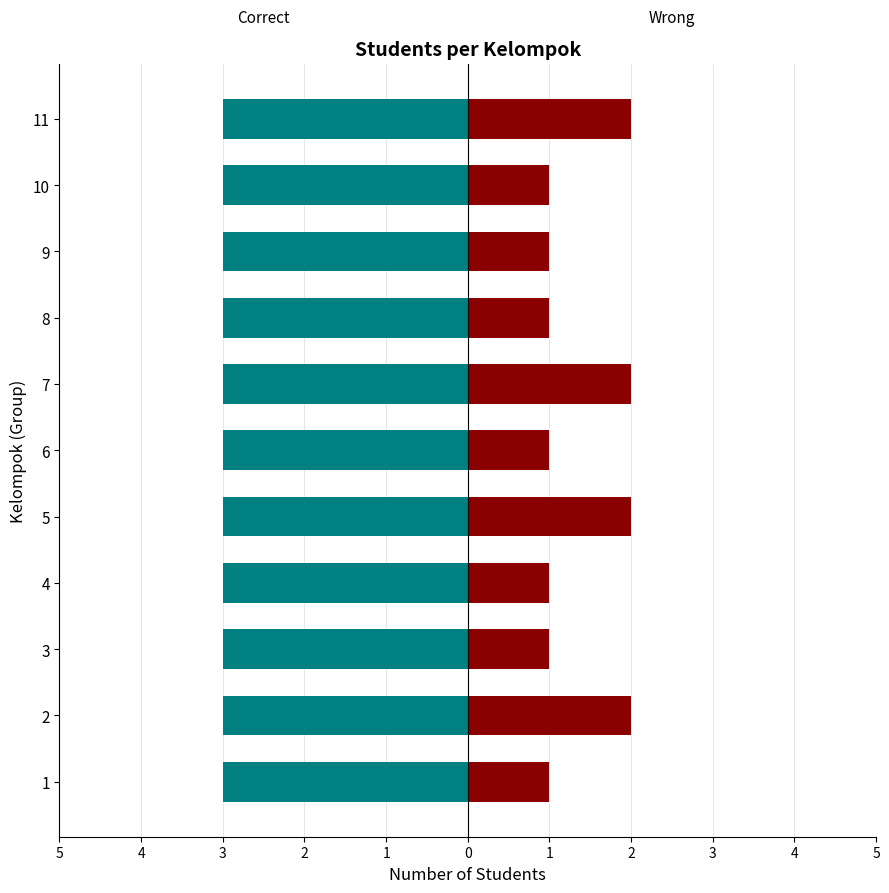

How many series are shown in this chart?

2